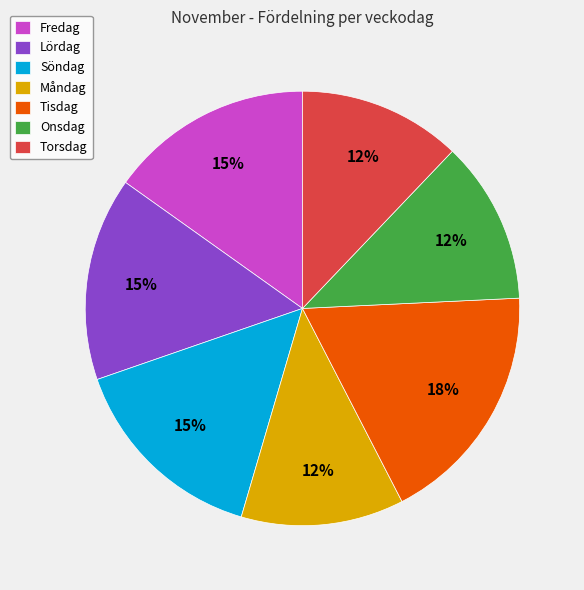

True or false: Tisdag accounts for 18% of the total.

True